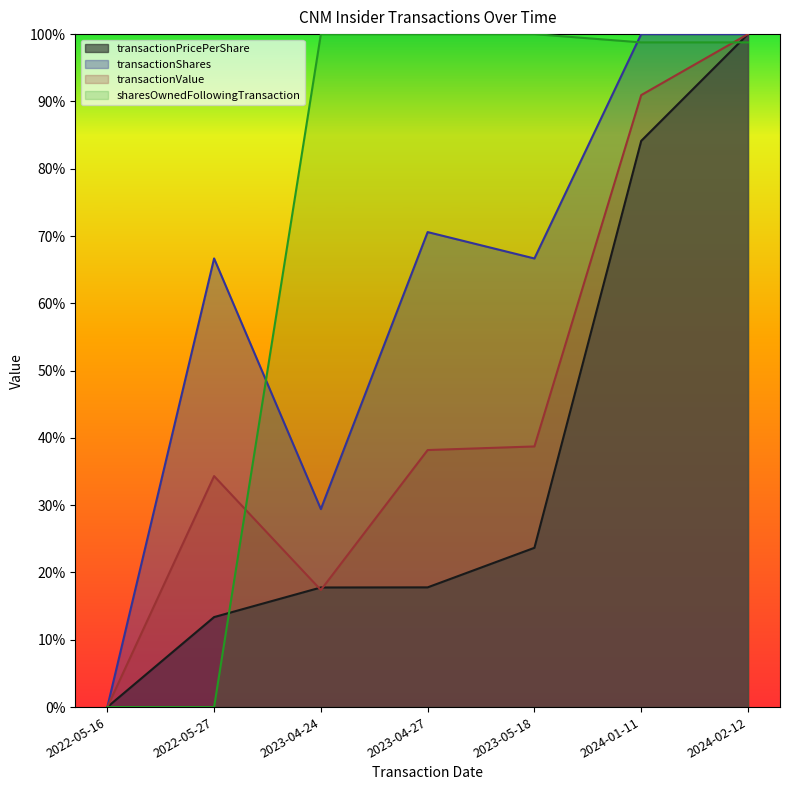

At which label is transactionPricePerShare closest to 0?

2022-05-16